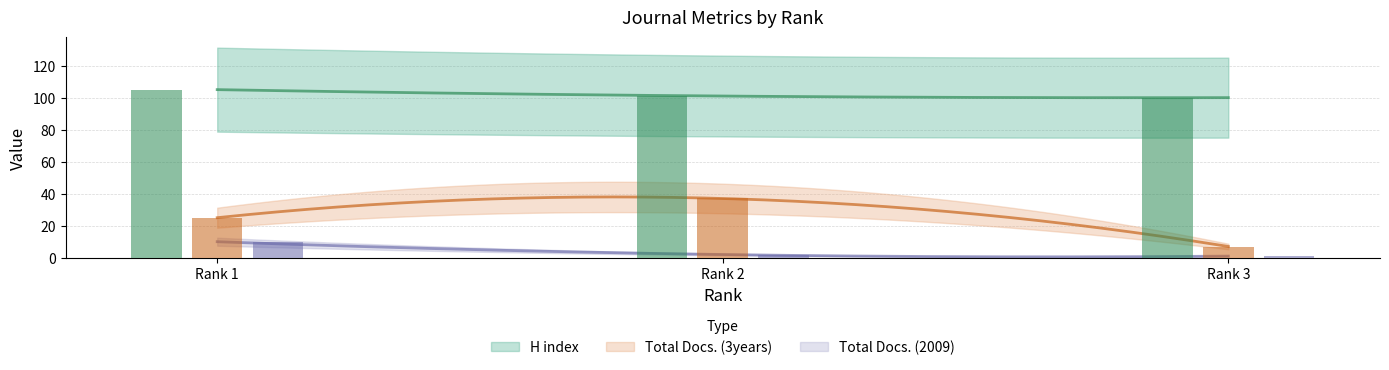

Reading left to right, what are all the values shown in this chart?

H index: Rank 1=105	Rank 2=101	Rank 3=100
Total Docs. (2009): Rank 1=10	Rank 2=2	Rank 3=1
Total Docs. (3years): Rank 1=25	Rank 2=37	Rank 3=7